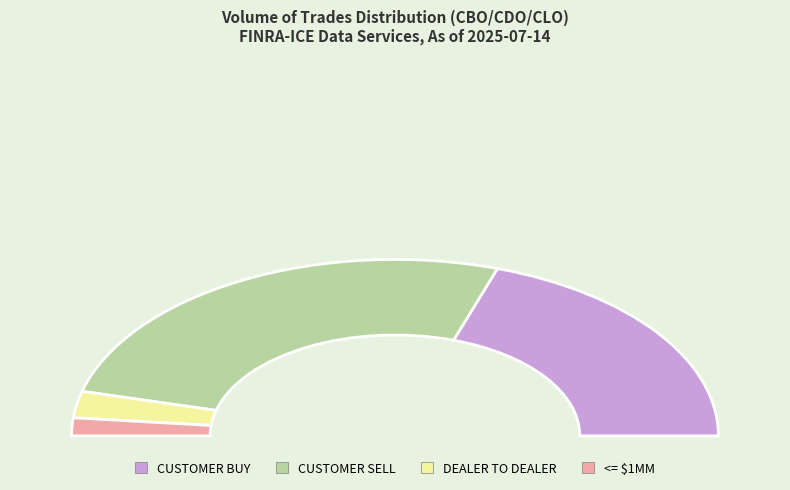

Combined, do DEALER TO DEALER and <= $1MM account for over 50%?

No